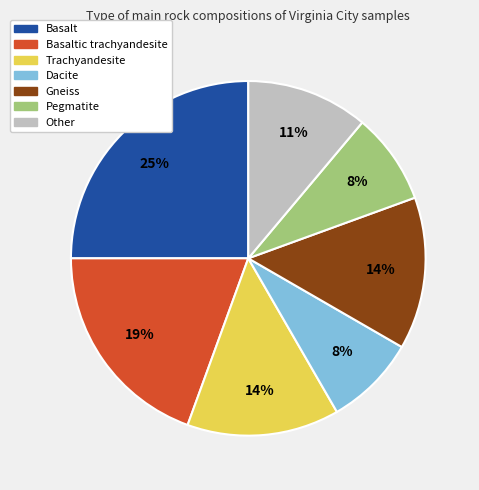

Is there a majority slice in this chart?

No